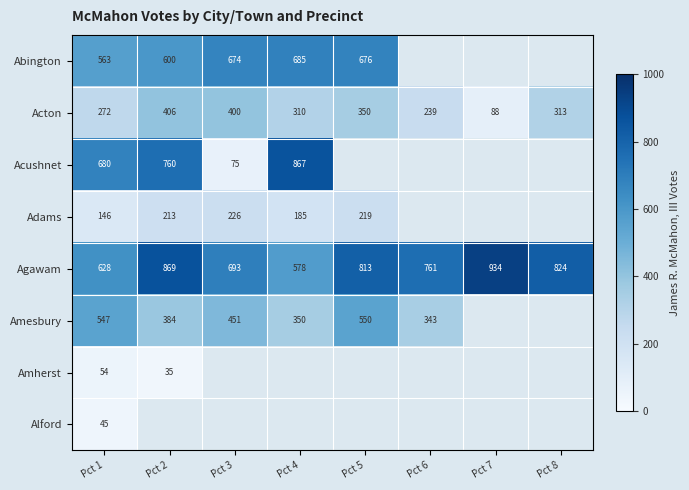

Where is Acton nearest to the value 247?

Pct 6